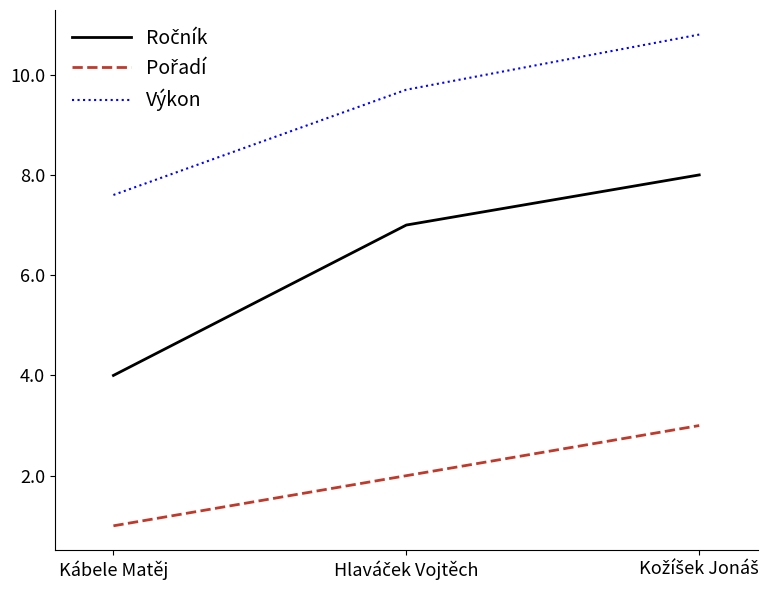

What is the spread (max minus min) of values at Kábele Matěj?

6.6